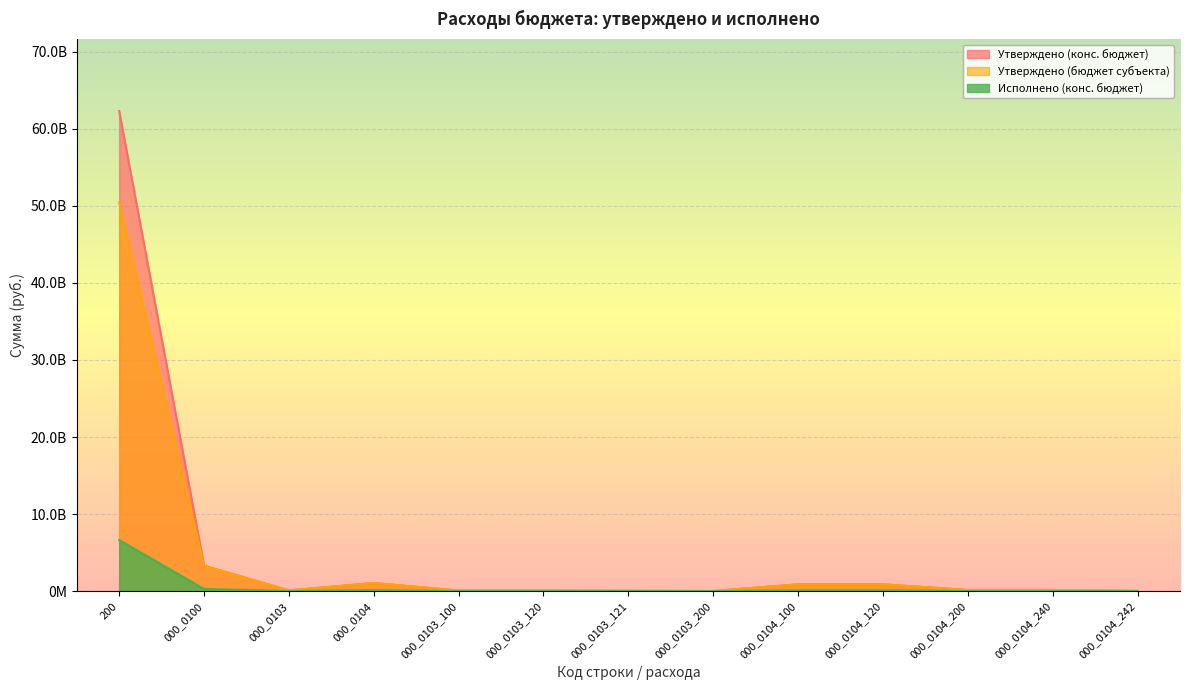

At which label is Утверждено (конс. бюджет) closest to 31161088663?

000_0100